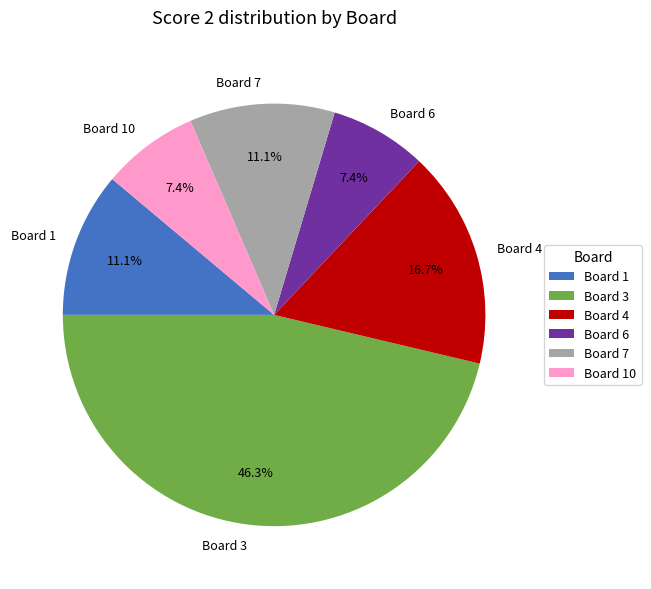

To the nearest percent, what percentage of the pie is Board 7?

11%